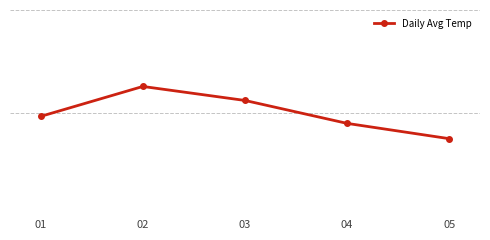

Reading left to right, list all the values displayed in this chart.

01=30.2	02=30.6	03=30.4	04=30.1	05=29.9